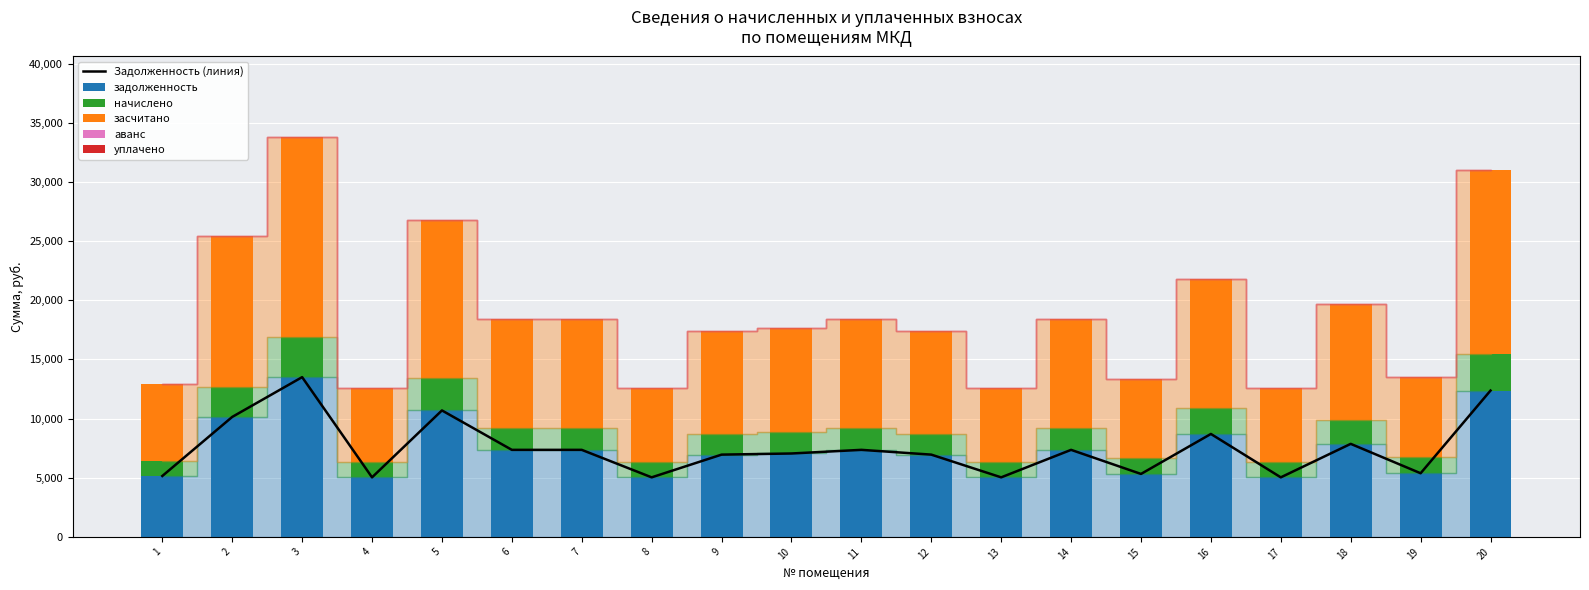

Reading right to left, what are all the values shown in this chart?

Задолженность (линия): 20=12364.8	19=5376.0	18=7860.6	17=5030.4	16=8697.6	15=5318.4	14=7353.6	13=5030.4	12=6950.4	11=7353.6	10=7046.4	9=6950.4	8=5030.4	7=7353.6	6=7353.6	5=10684.8	4=5030.4	3=13497.6	2=10137.6	1=5145.6
задолженность: 20=12364.8	19=5376.0	18=7860.6	17=5030.4	16=8697.6	15=5318.4	14=7353.6	13=5030.4	12=6950.4	11=7353.6	10=7046.4	9=6950.4	8=5030.4	7=7353.6	6=7353.6	5=10684.8	4=5030.4	3=13497.6	2=10137.6	1=5145.6
начислено: 20=3129.8	19=1360.8	18=1989.7	17=1273.3	16=2201.6	15=1346.2	14=1861.4	13=1273.3	12=1759.3	11=1861.4	10=1783.6	9=1759.3	8=1273.3	7=1861.4	6=1861.4	5=2704.6	4=1273.3	3=3416.6	2=2566.1	1=1302.5
засчитано: 20=15494.6	19=6736.8	18=9850.3	17=6303.7	16=10899.2	15=6664.6	14=9215.0	13=6303.7	12=8709.7	11=9215.0	10=8830.0	9=8709.7	8=6303.7	7=9215.0	6=9215.0	5=13389.4	4=6303.7	3=16914.2	2=12703.7	1=6448.1
аванс: 20=0.0	19=0.0	18=0.0	17=0.0	16=0.0	15=0.0	14=0.0	13=0.0	12=0.0	11=0.0	10=0.0	9=0.0	8=0.0	7=0.0	6=0.0	5=0.0	4=0.0	3=0.0	2=0.0	1=0.0
уплачено: 20=0.0	19=0.0	18=0.0	17=0.0	16=0.0	15=0.0	14=0.0	13=0.0	12=0.0	11=0.0	10=0.0	9=0.0	8=0.0	7=0.0	6=0.0	5=0.0	4=0.0	3=0.0	2=0.0	1=0.0